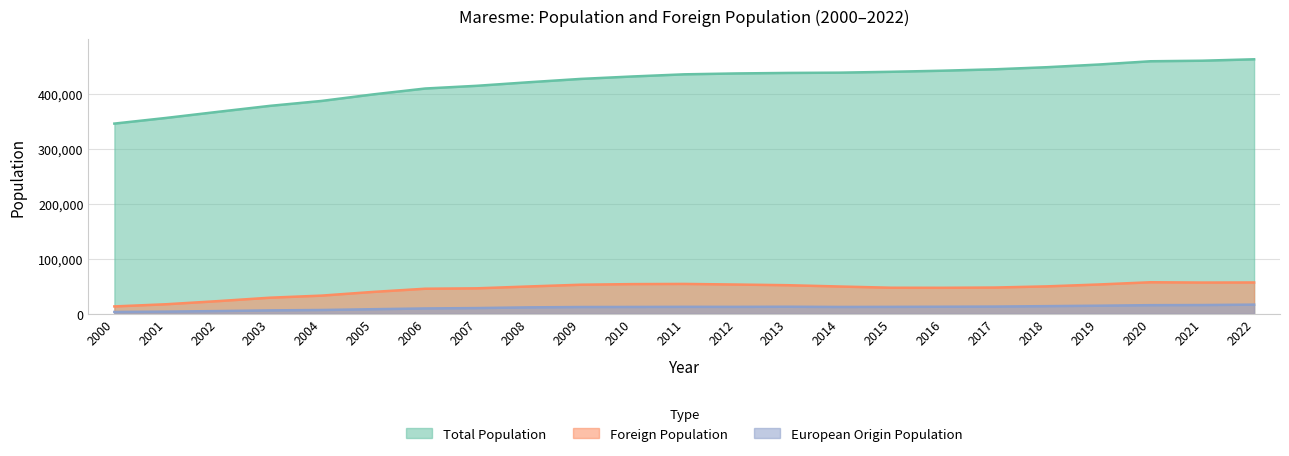

Rank the series at 2002 from lowest to highest value.

European Origin Population, Foreign Population, Total Population